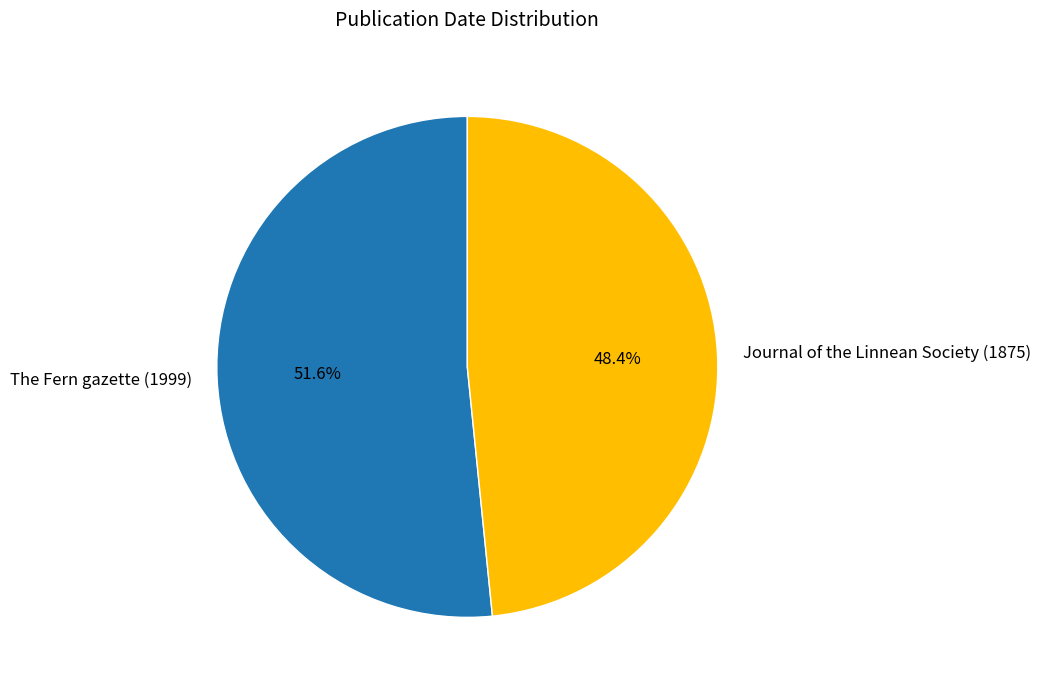

How many slices are in this pie chart?

2